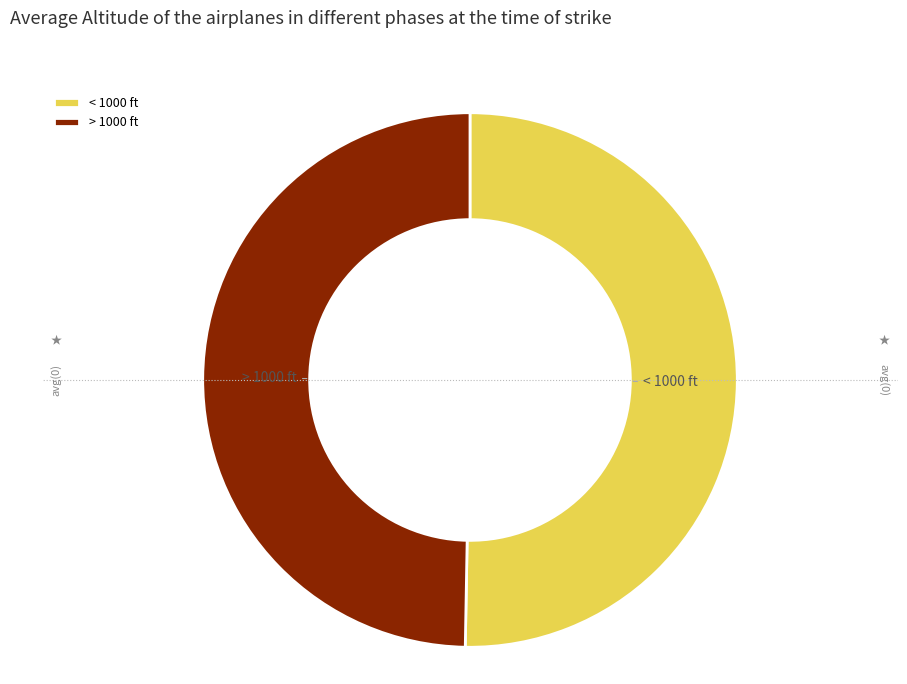

Is < 1000 ft the majority of the pie?

Yes